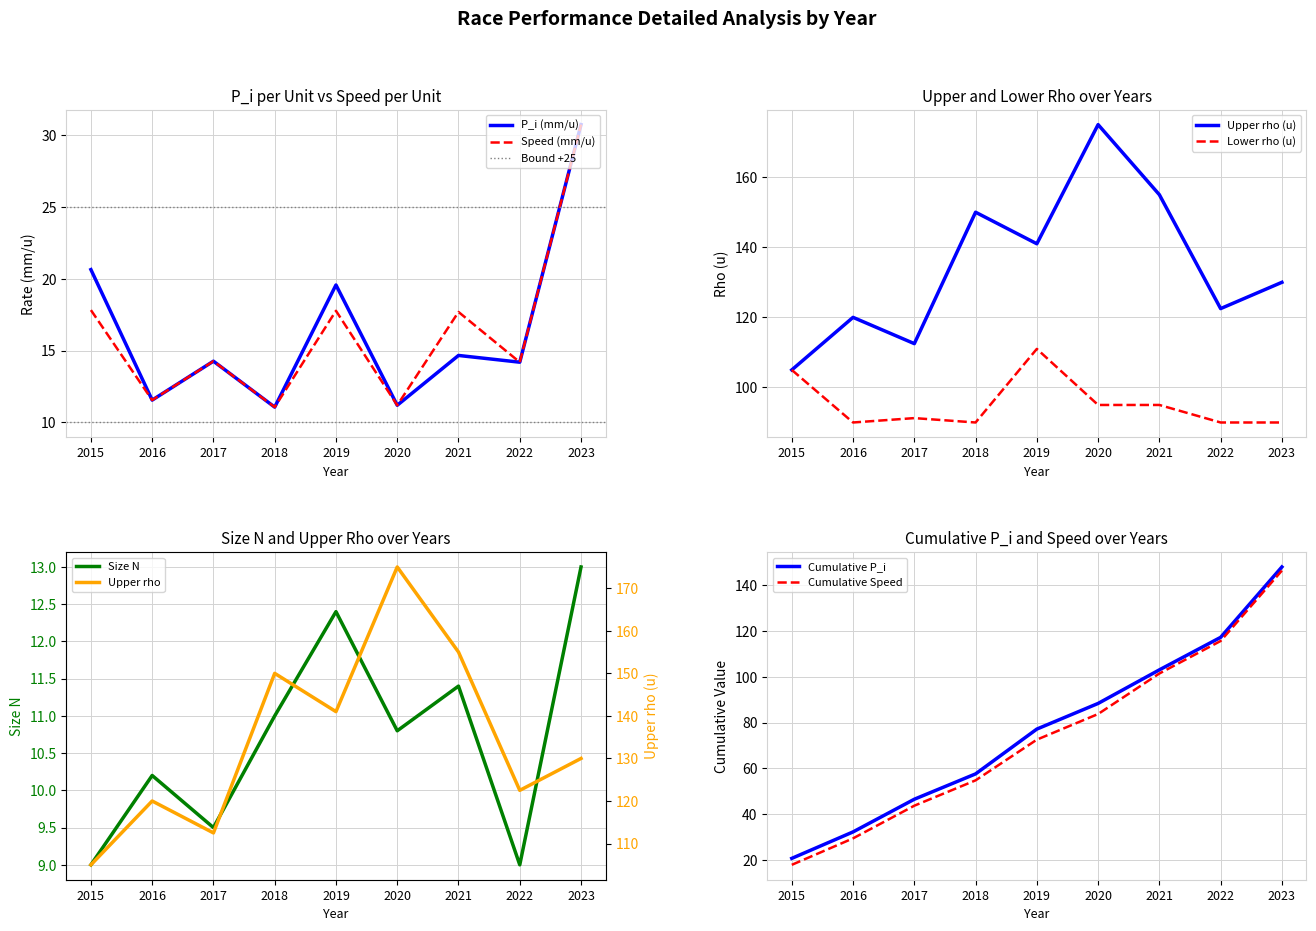

What is the total value across all series at 2022?

249.9